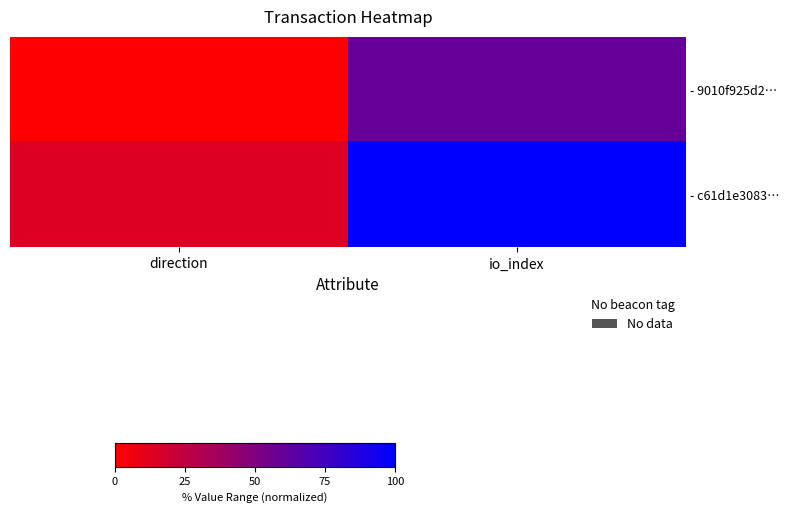

Which series has the largest range (max minus min)?

- c61d1e3083…